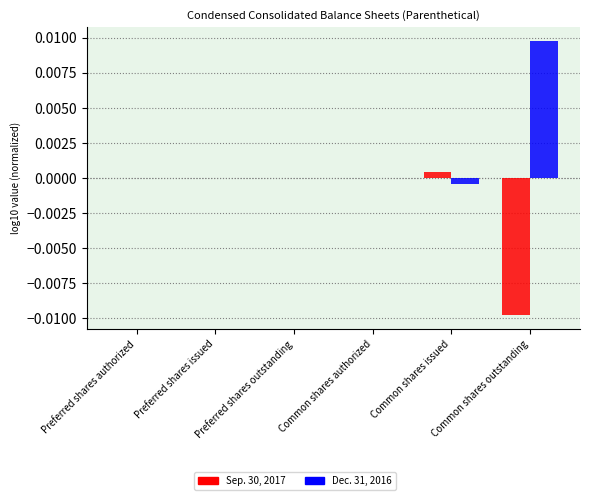

Which label corresponds to the largest value in the chart?

Common shares outstanding